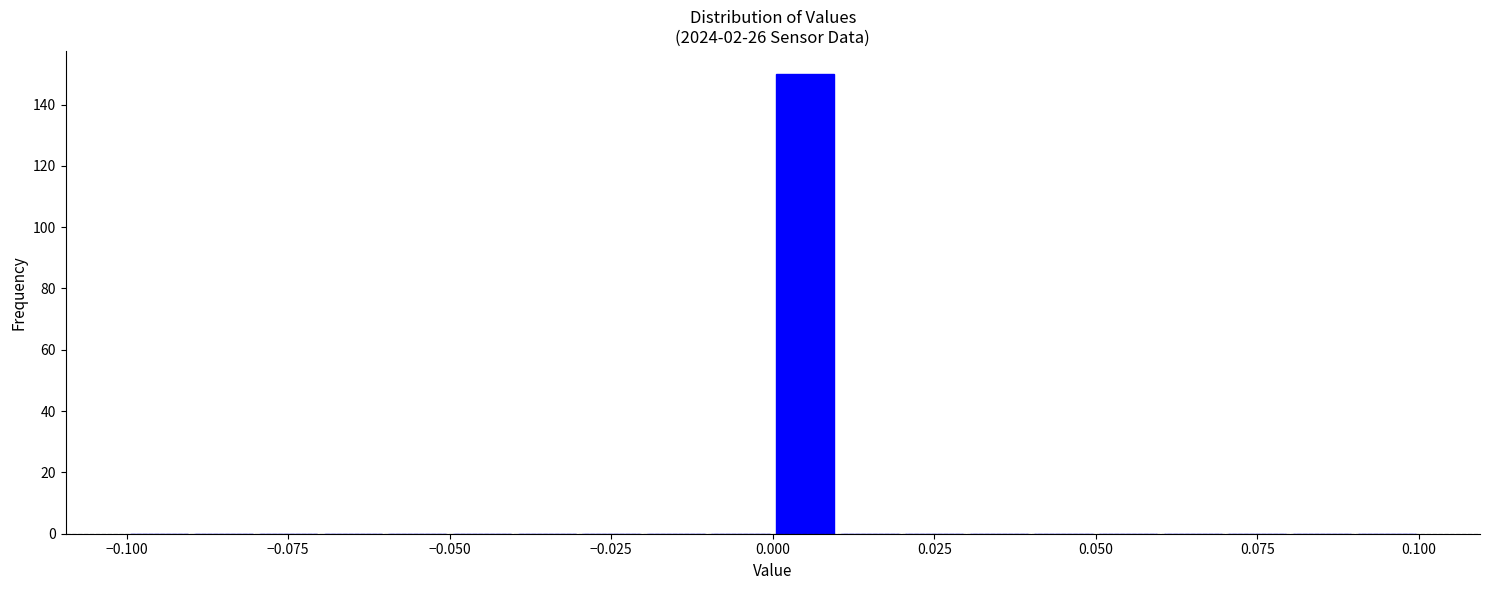

Around what value on the x-axis is the tallest bar? Give the approximate position of its centre, as read against the axis.

0.005